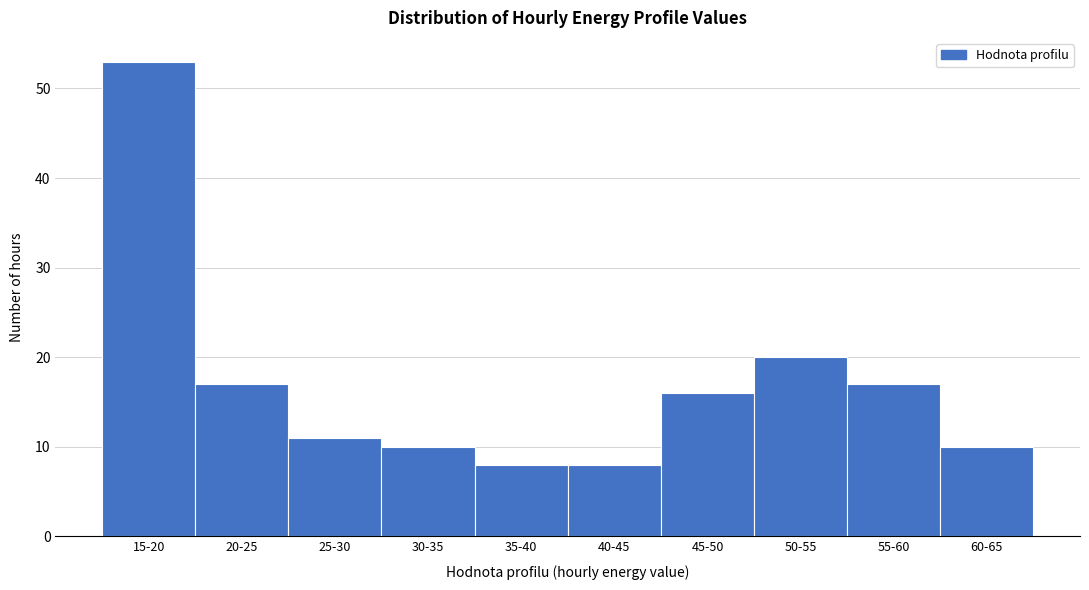

Reading left to right, extract all data points from this chart.

15-20=53	20-25=17	25-30=11	30-35=10	35-40=8	40-45=8	45-50=16	50-55=20	55-60=17	60-65=10